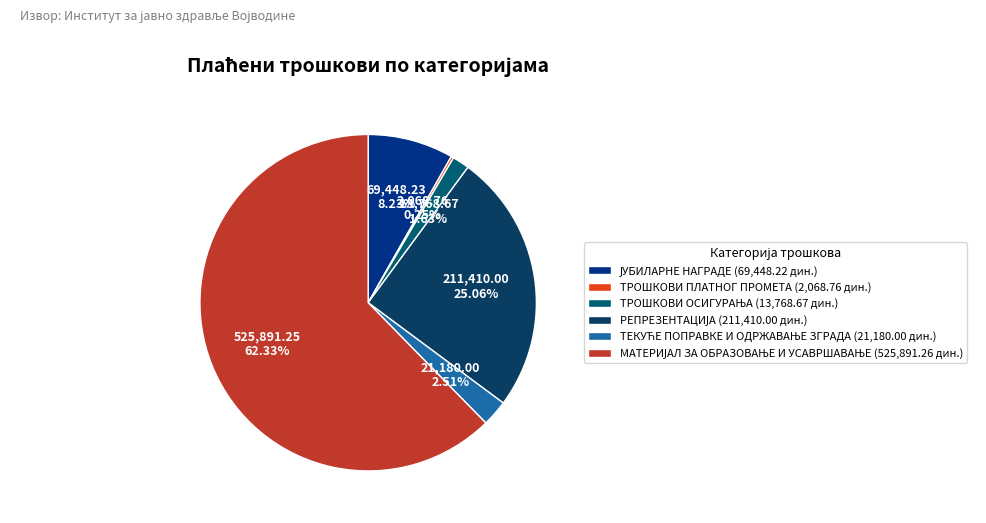

How many segments does this pie chart have?

6